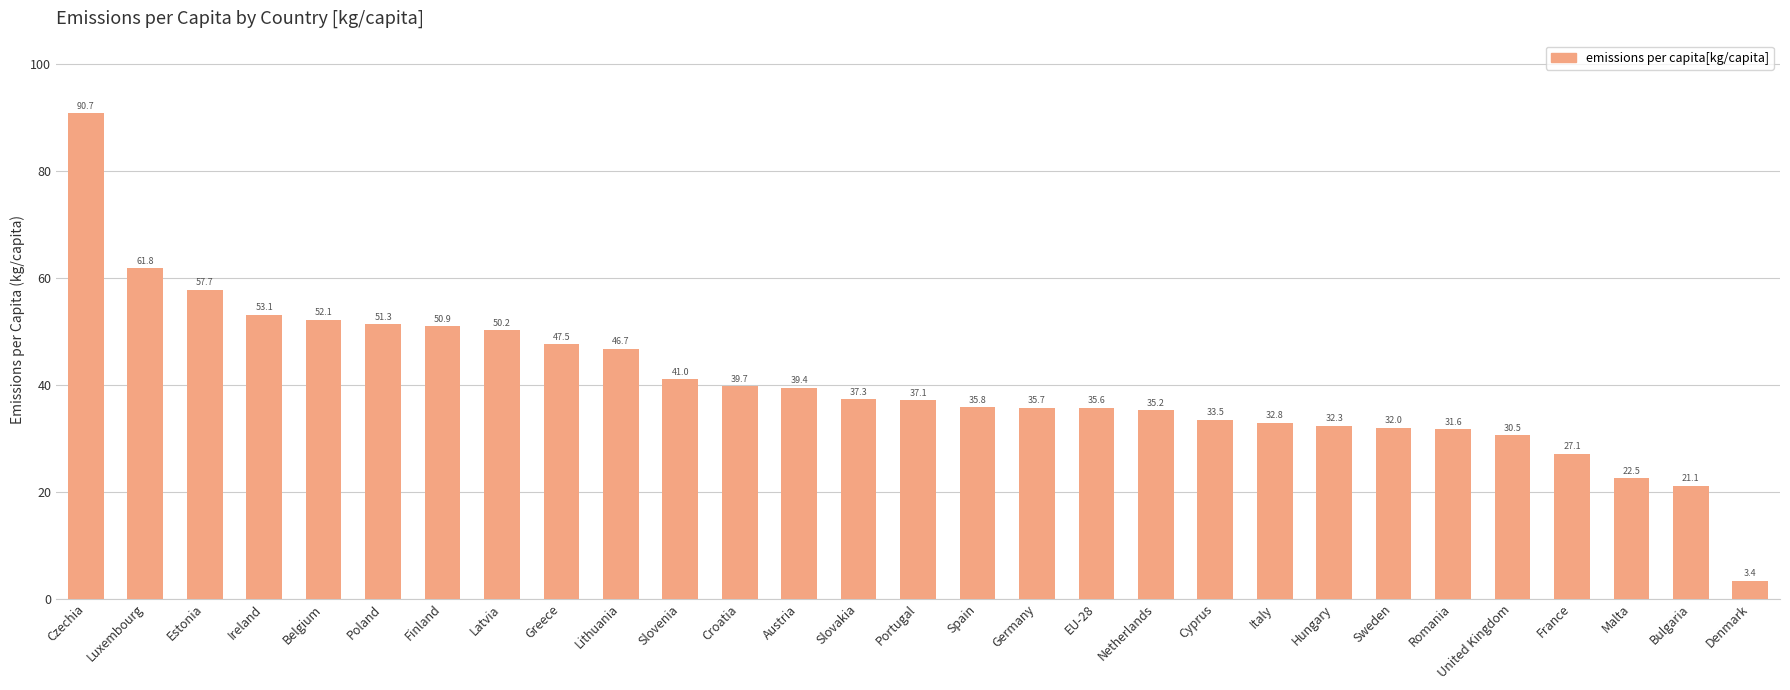

At which label is the value closest to 47?

Lithuania